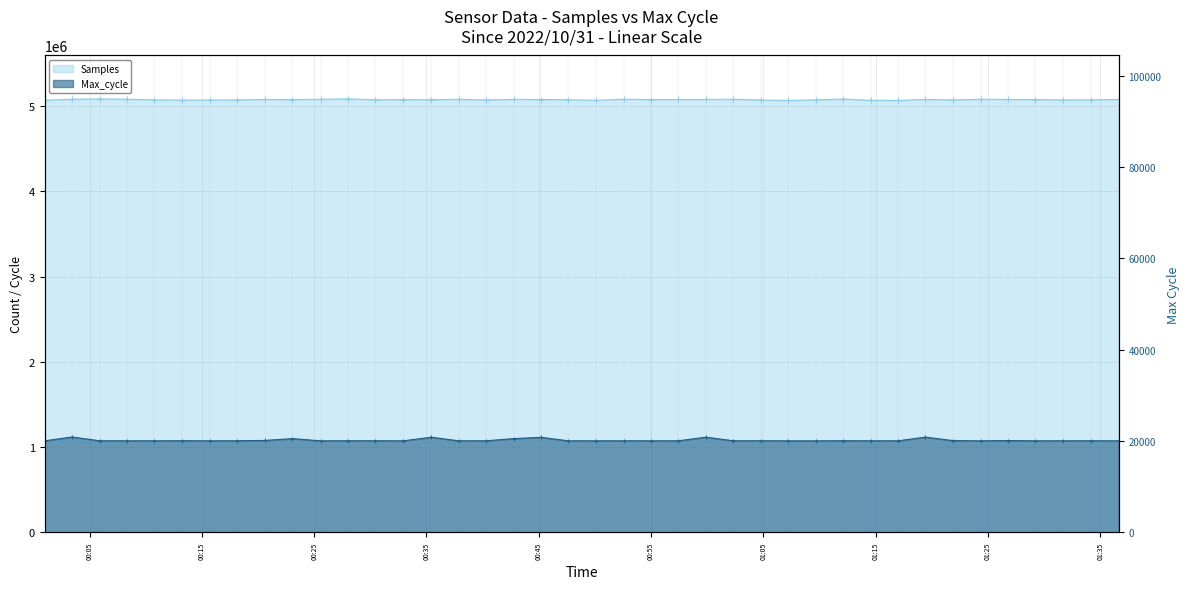

Which series has the largest total across all categories?

Samples - Line